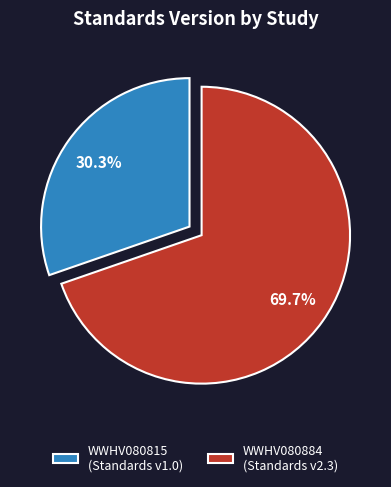

How much of the chart is everything except WWHV080884?

30.3%